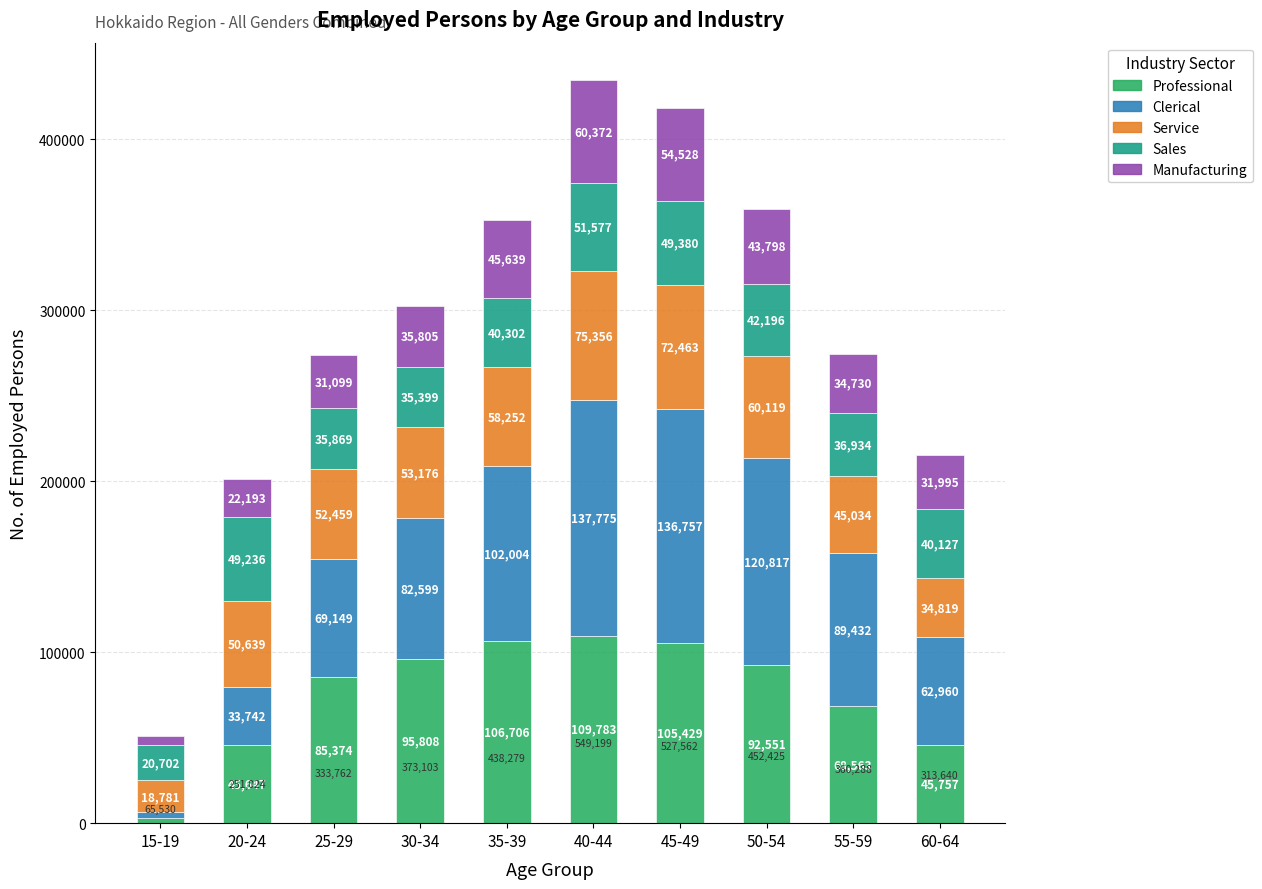

What is the total value across all series at 35-39?

352903